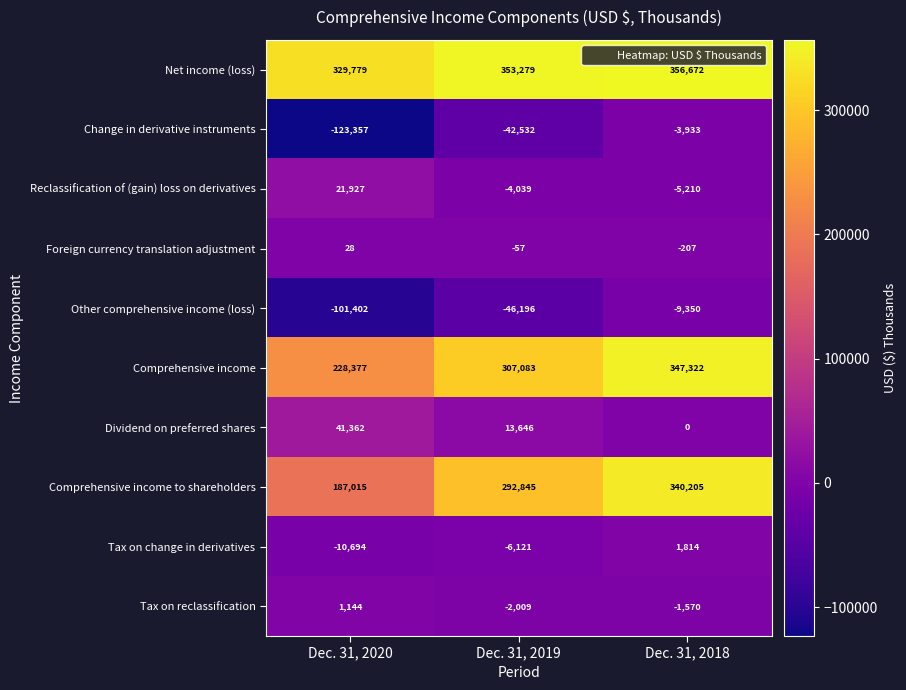

The Net income (loss) series shows 535803 at Dec. 31, 2018. True or false?

False